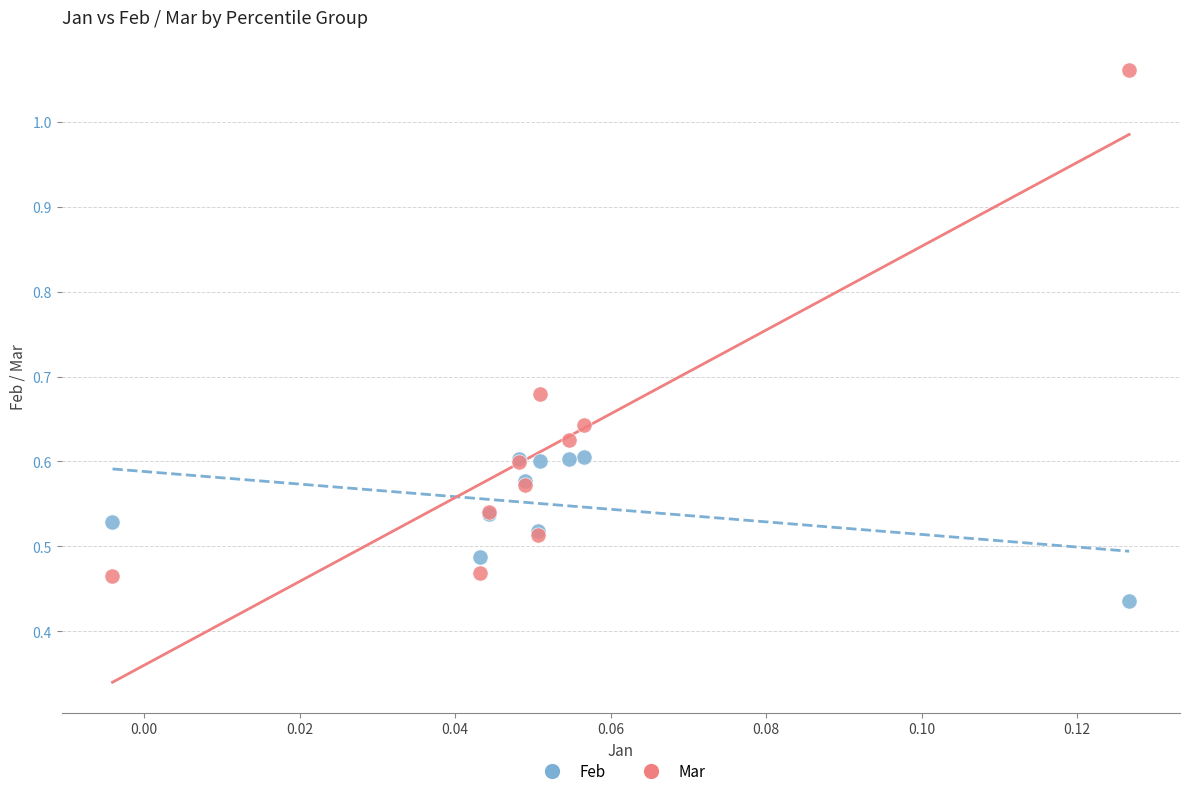

What are all the series names shown in the legend?

Feb, Mar